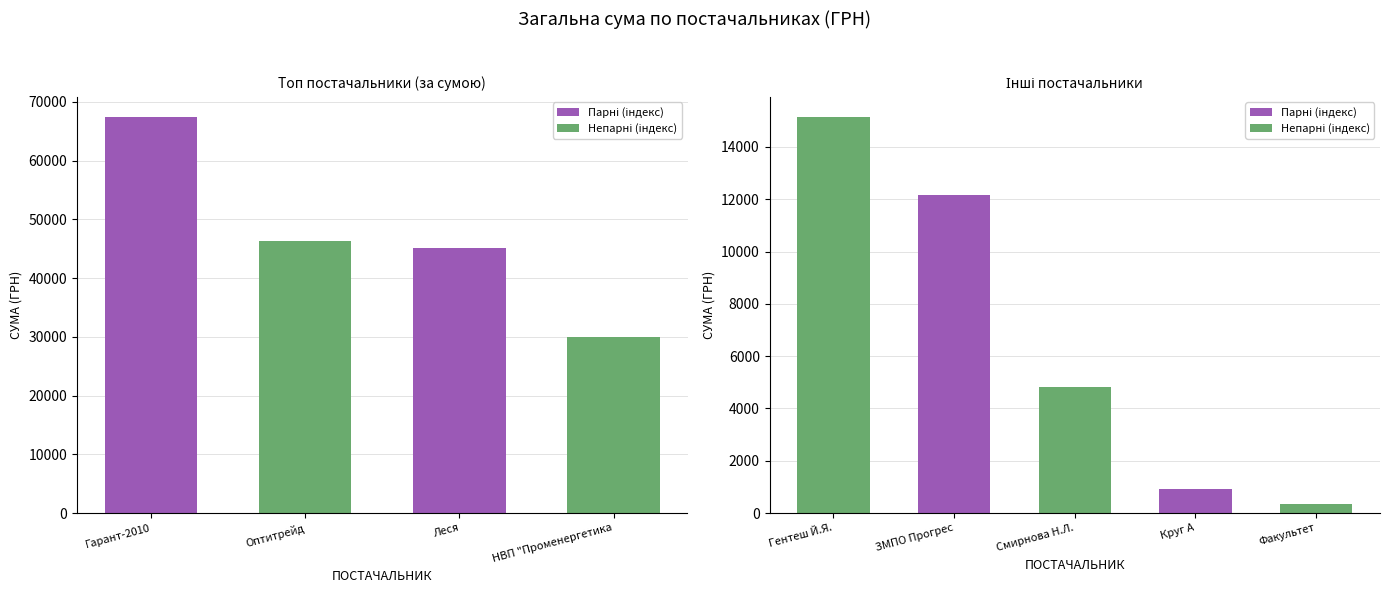

What is the sum of all values?

222465.5